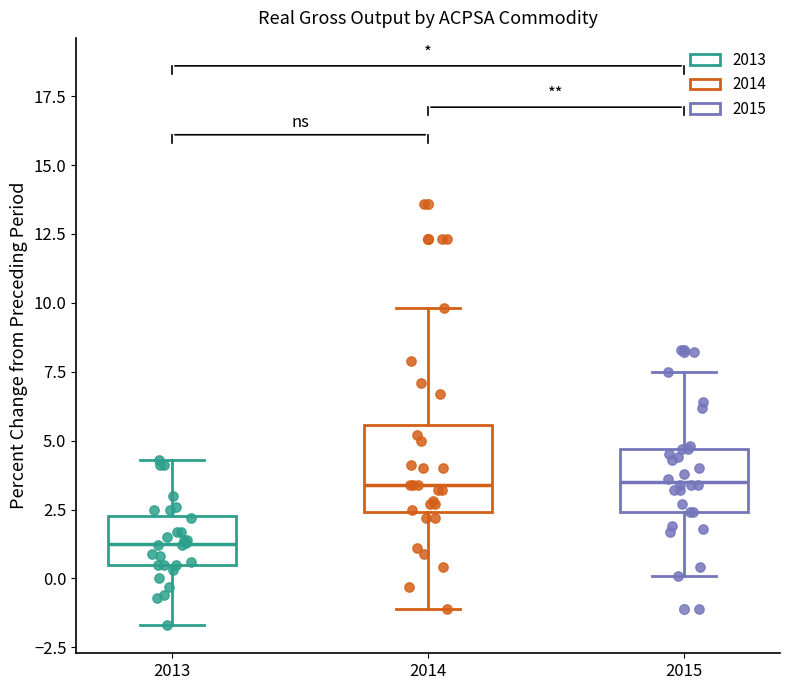

Reading left to right, transcribe this box plot: for each box, give where its median line is, the range the box spans, and where its two whiskers end, as read against the y-axis. The values are not printed on the chart, so give them approximately, as read against the axis.

2013: median 1.5, box 0.5 to 2.5, whiskers -1.5 to 4.5
2014: median 3.5, box 2.5 to 5.5, whiskers -1.0 to 10.0
2015: median 3.5, box 2.5 to 4.5, whiskers 0.0 to 7.5